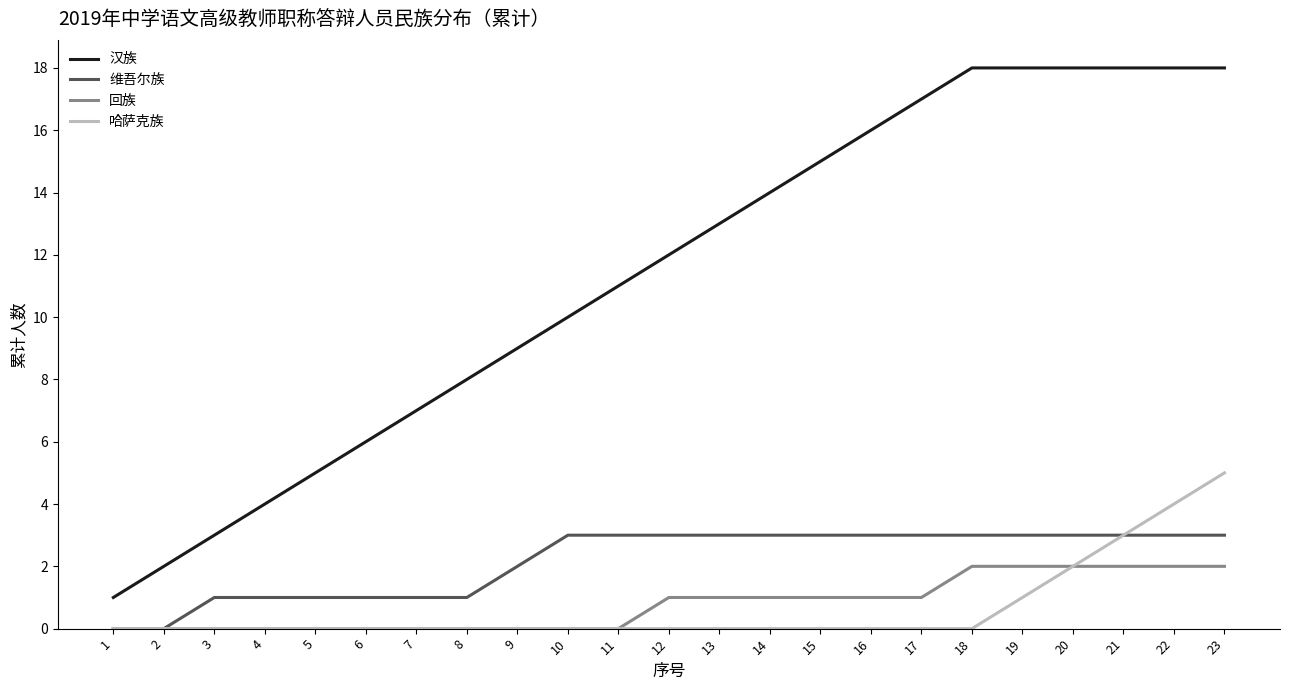

What is the difference between the maximum and second lowest values in the 哈萨克族 series?

5